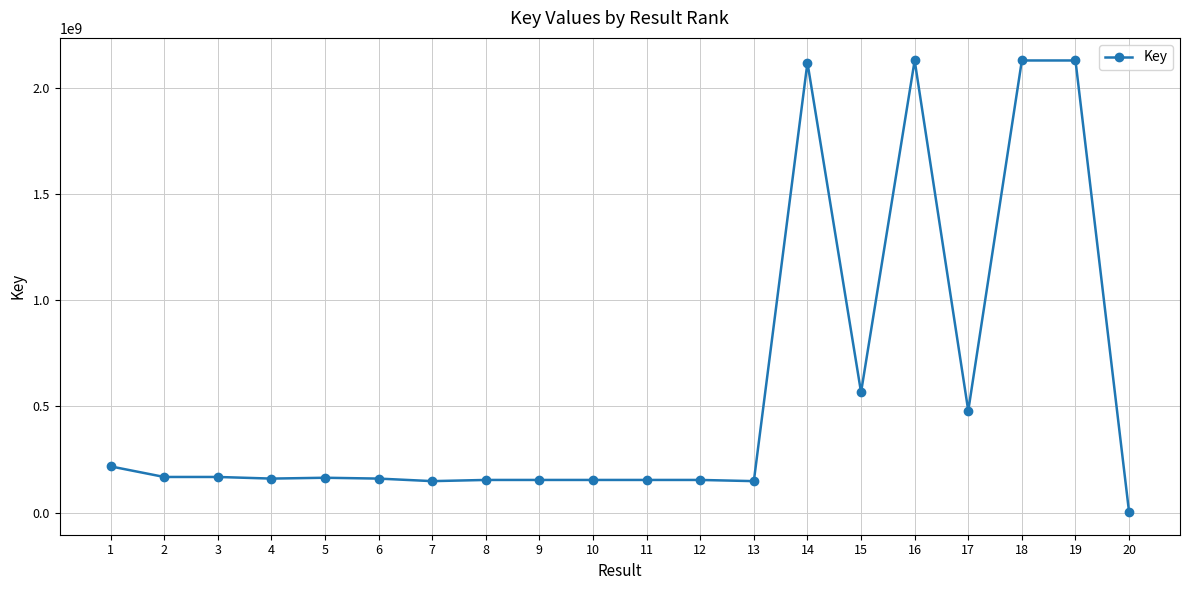

How many lines are shown in the chart?

1